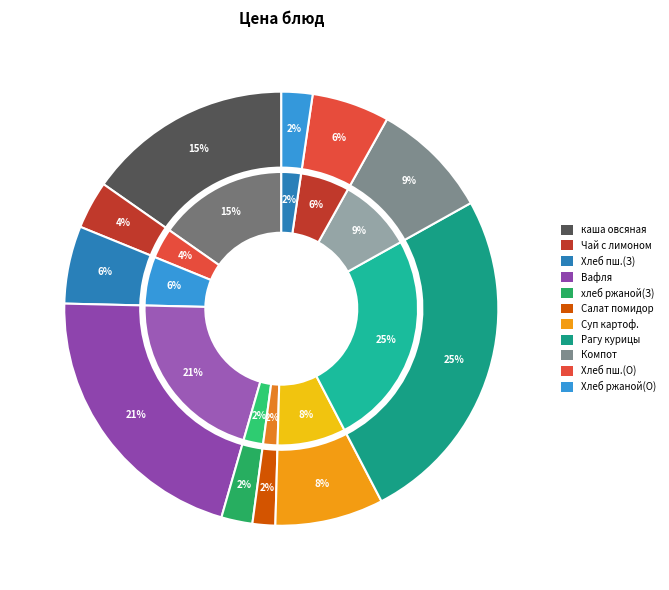

How many slices are in this pie chart?

11